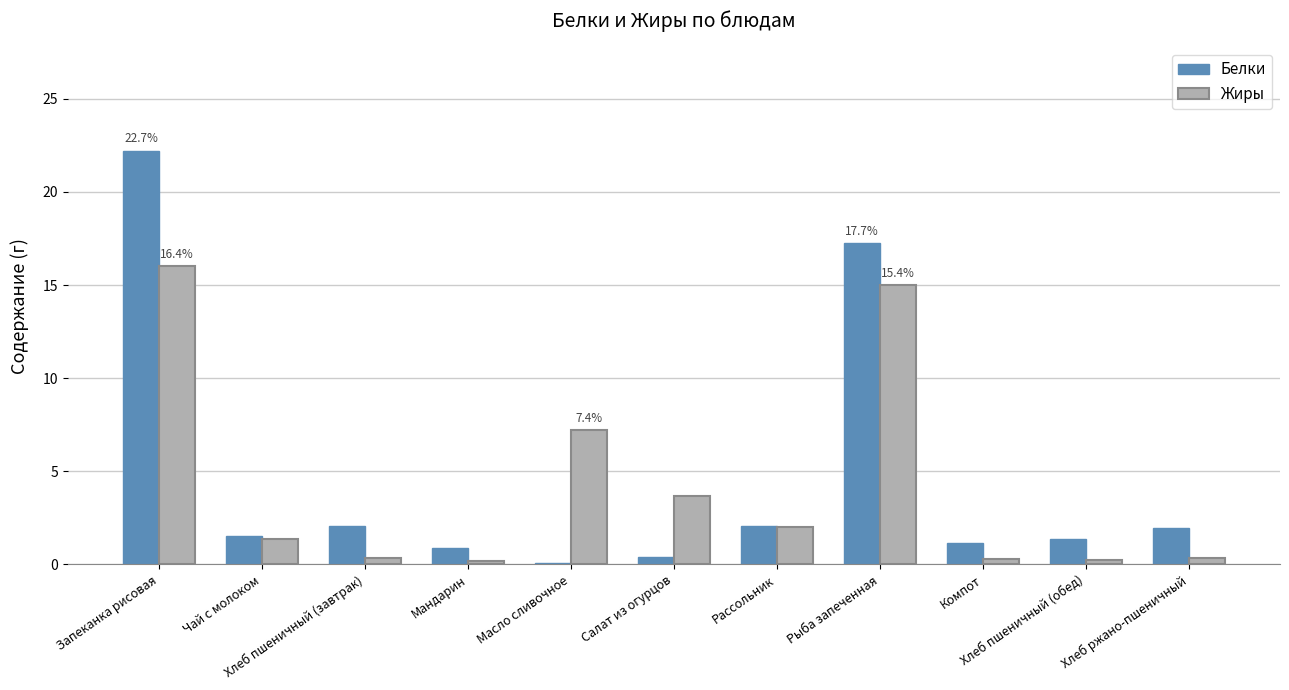

List the series in order of their peak value, lowest first.

Жиры, Белки